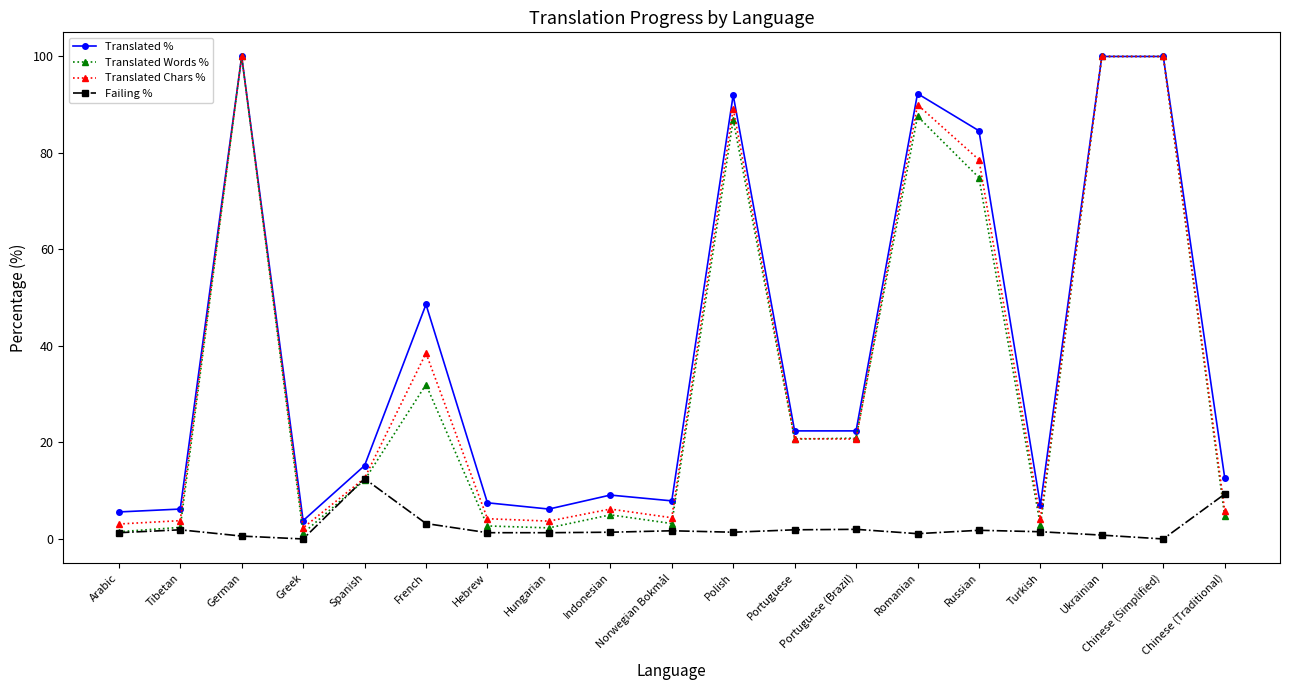

What is the difference between the Translated % values at Tibetan and Ukrainian?

93.8